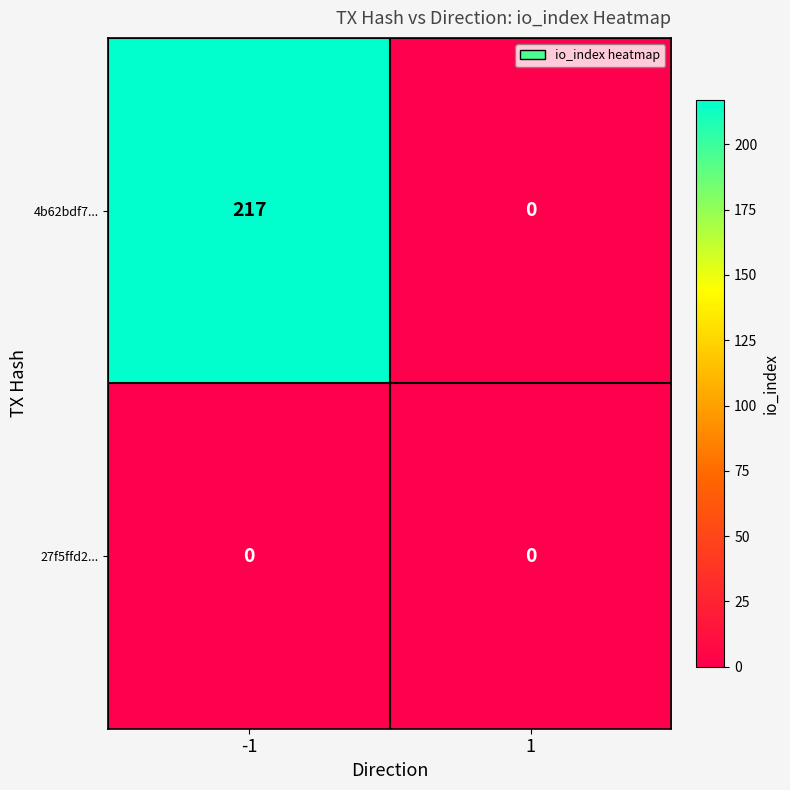

At which category is the sum across all series the highest?

-1